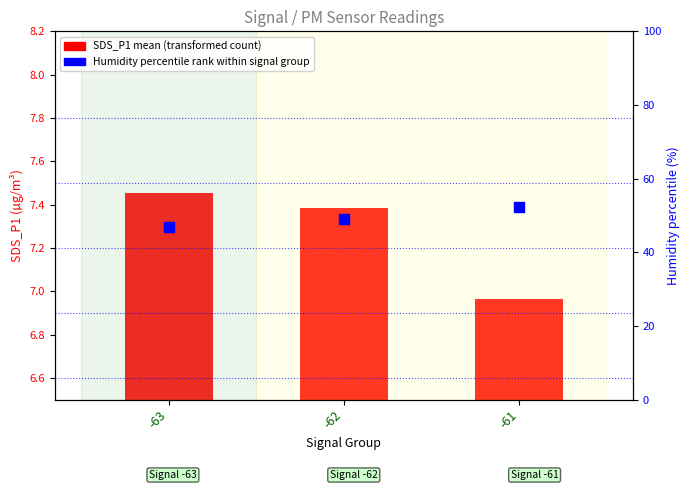

Which series reaches the maximum Y coordinate?

Humidity percentile rank